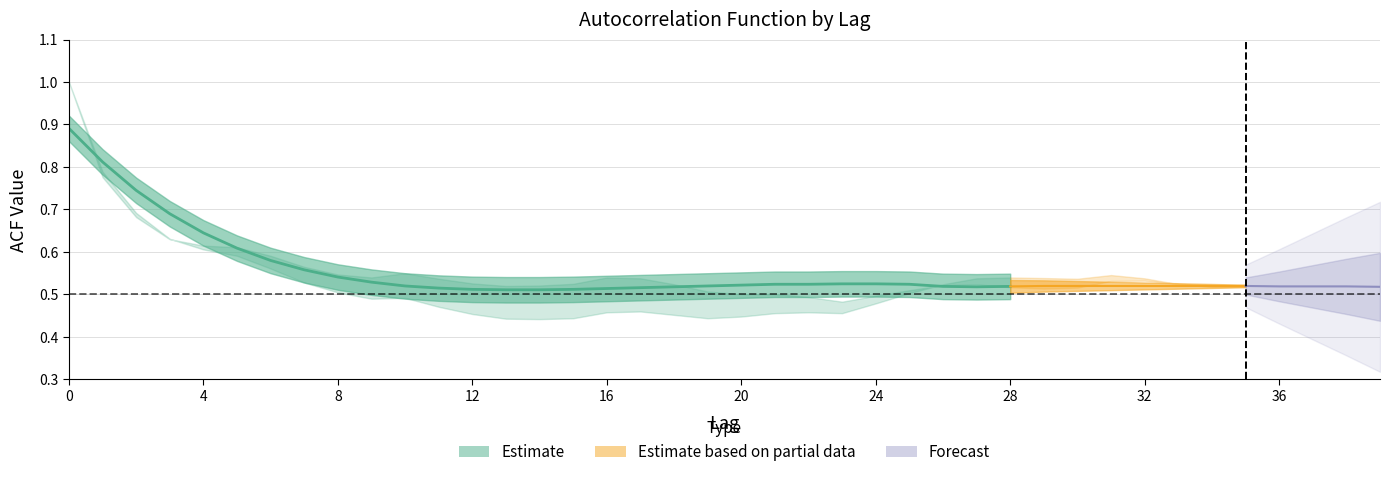

Reading left to right, list all the values displayed in this chart.

acf_shown: 0=1.0	1=0.8	2=0.7	3=0.6	4=0.6	5=0.6	6=0.6	7=0.6	8=0.5	9=0.5	10=0.6	11=0.5	12=0.5	13=0.5	14=0.5	15=0.5	16=0.5	17=0.5	18=0.5	19=0.5	20=0.5	21=0.5	22=0.5	23=0.5	24=0.5	25=0.5	26=0.5	27=0.5	28=0.5	29=0.5	30=0.5	31=0.5	32=0.5	33=0.5	34=0.5	35=0.5	36=0.5	37=0.5	38=0.5	39=0.5
acf_shown_smooth: 0=0.9	1=0.8	2=0.7	3=0.7	4=0.6	5=0.6	6=0.6	7=0.6	8=0.5	9=0.5	10=0.5	11=0.5	12=0.5	13=0.5	14=0.5	15=0.5	16=0.5	17=0.5	18=0.5	19=0.5	20=0.5	21=0.5	22=0.5	23=0.5	24=0.5	25=0.5	26=0.5	27=0.5	28=0.5	29=0.5	30=0.5	31=0.5	32=0.5	33=0.5	34=0.5	35=0.5	36=0.5	37=0.5	38=0.5	39=0.5
acf_li: 0=1.0	1=0.8	2=0.7	3=0.6	4=0.6	5=0.6	6=0.6	7=0.5	8=0.5	9=0.5	10=0.5	11=0.5	12=0.5	13=0.4	14=0.4	15=0.4	16=0.5	17=0.5	18=0.5	19=0.4	20=0.4	21=0.5	22=0.5	23=0.5	24=0.5	25=0.5	26=0.5	27=0.5	28=0.5	29=0.5	30=0.5	31=0.6	32=0.6	33=0.5	34=0.5	35=0.5	36=0.5	37=0.5	38=0.5	39=0.4